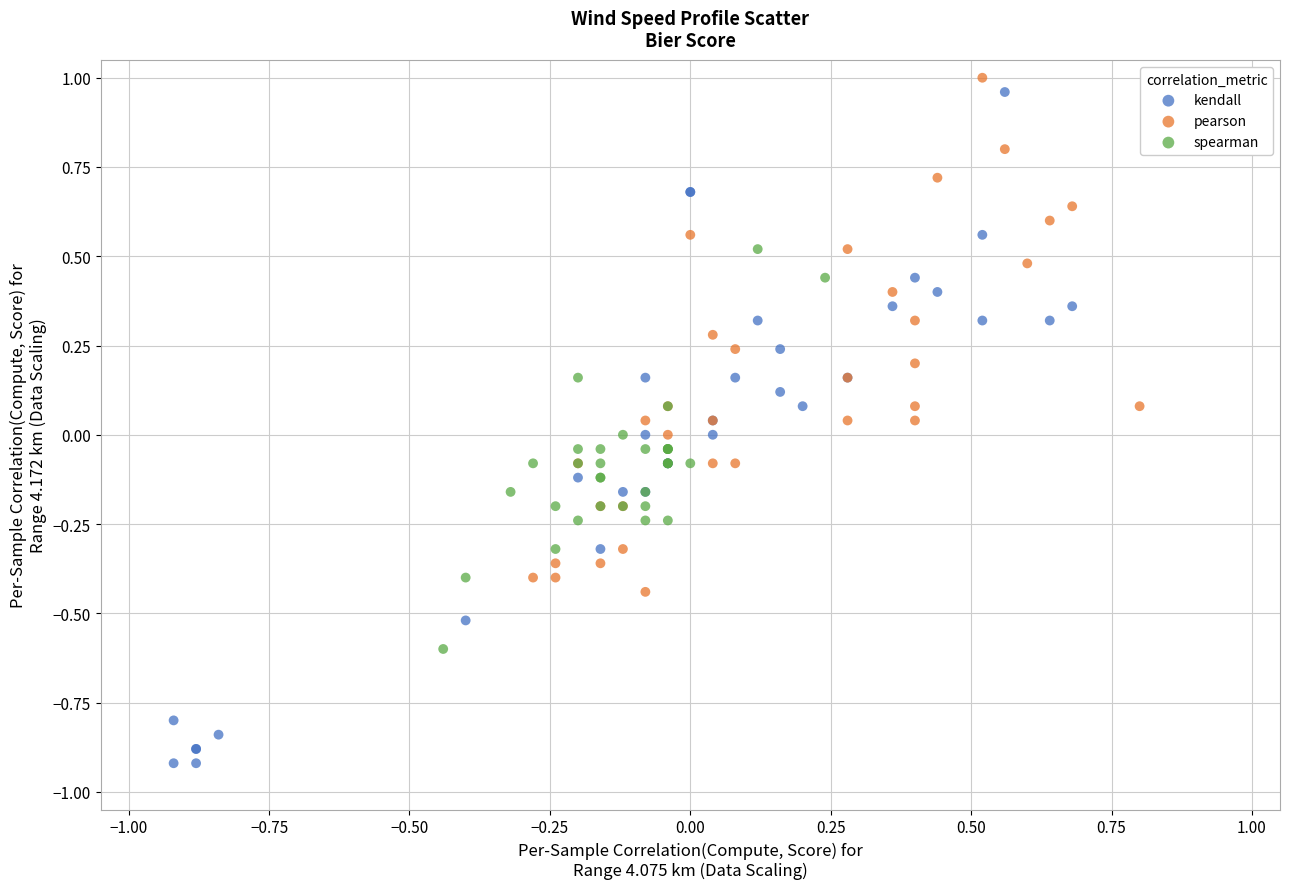

What are all the series names shown in the legend?

kendall, pearson, spearman